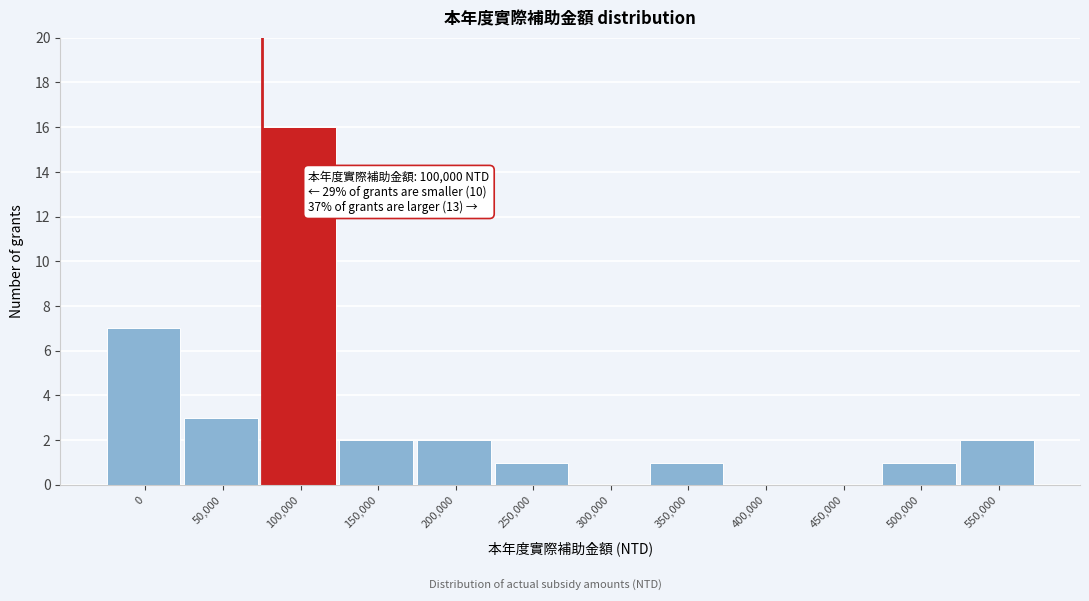

Reading left to right, list all the values displayed in this chart.

0=7	50,000=3	100,000=16	150,000=2	200,000=2	250,000=1	300,000=0	350,000=1	400,000=0	450,000=0	500,000=1	550,000=2